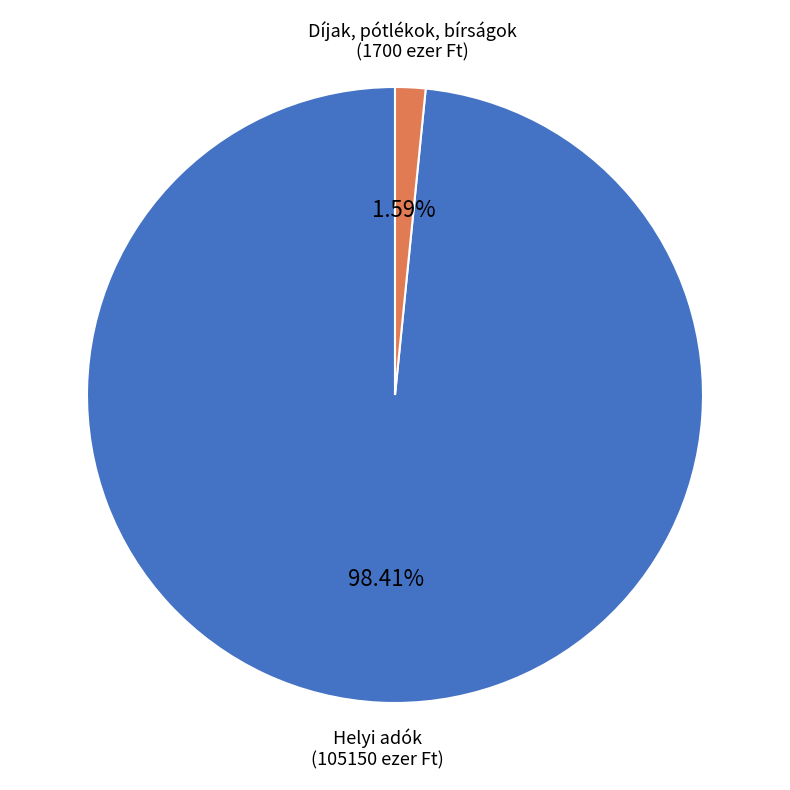

To the nearest percent, what is the average slice percentage?

50%